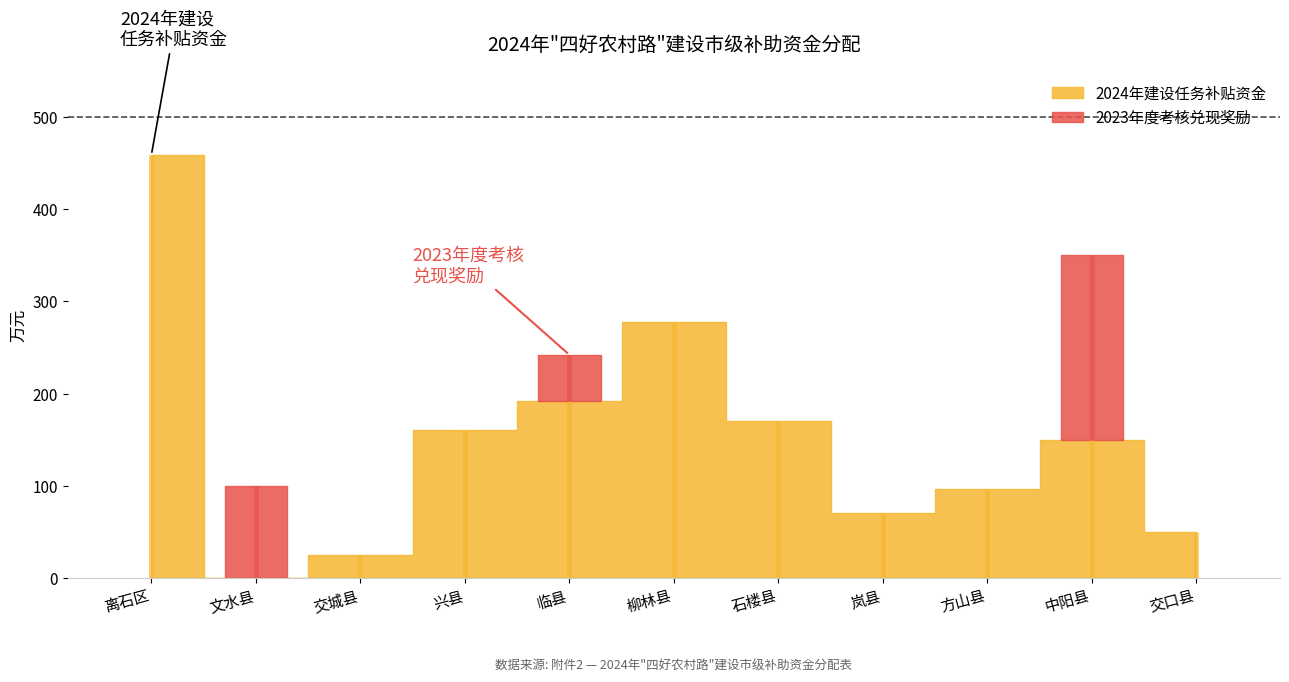

What is the approximate value of 2024年建设任务补贴资金 at 离石区?

459